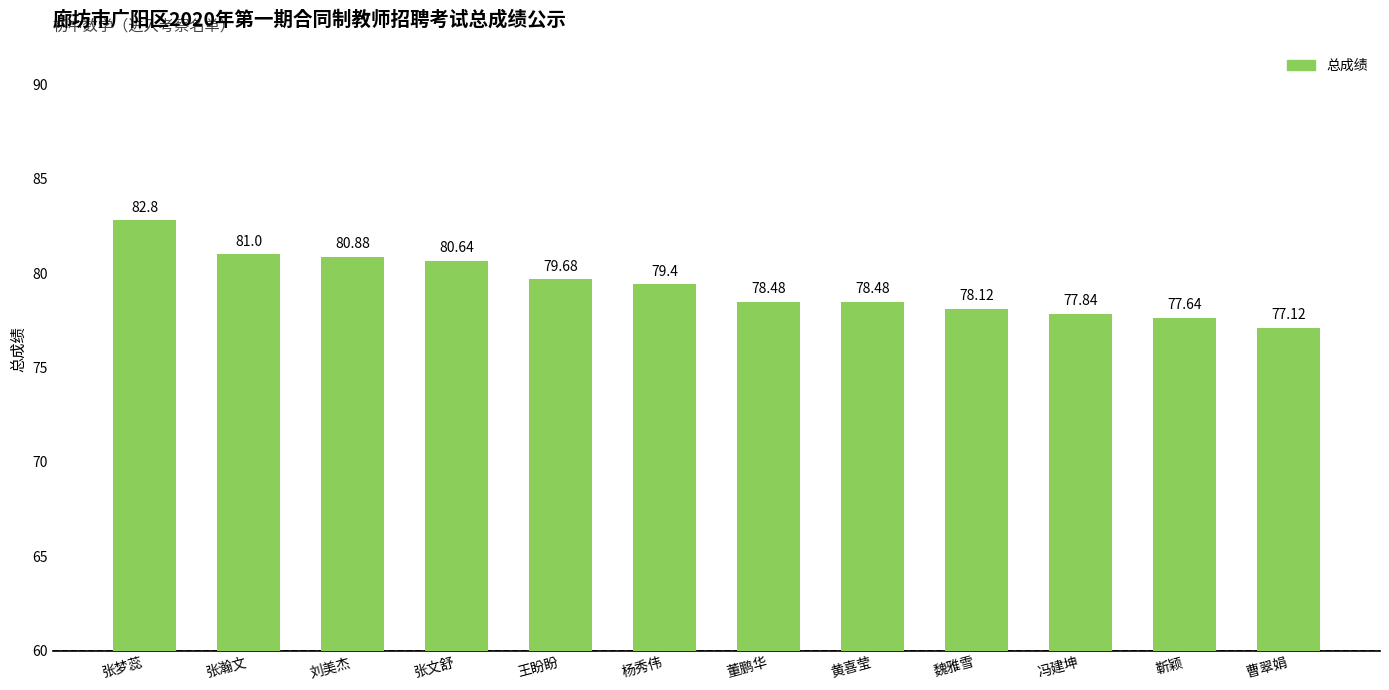

Approximately how many times larger is the value at 冯建坤 compared to 曹翠娟?

1.0